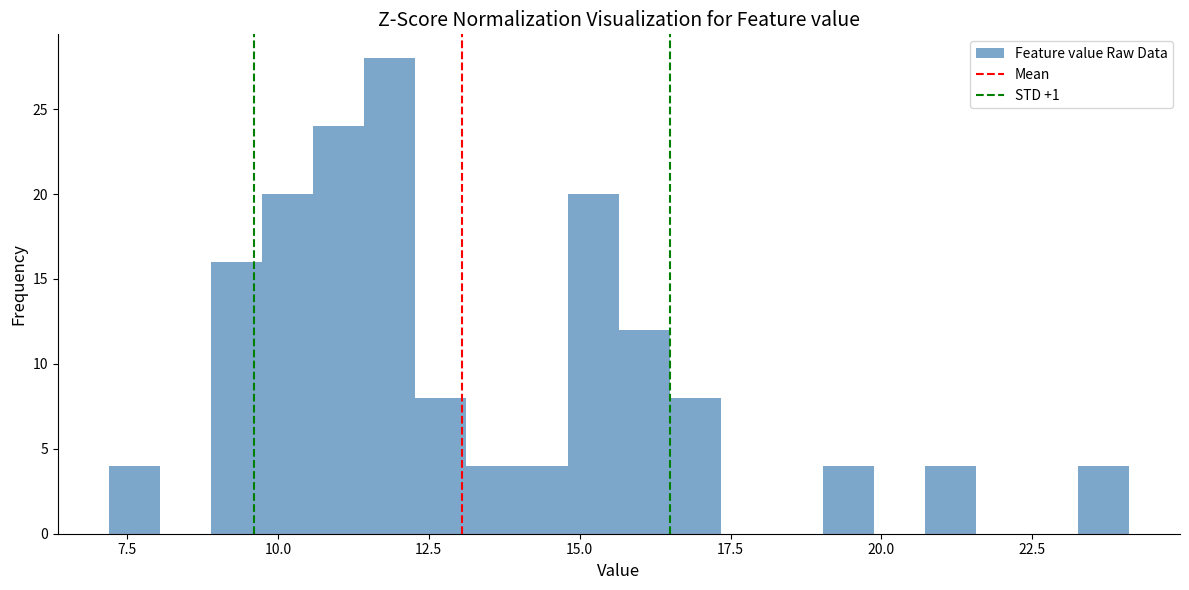

Read against the x-axis, roughly where is the centre of the tallest bar?

12.0